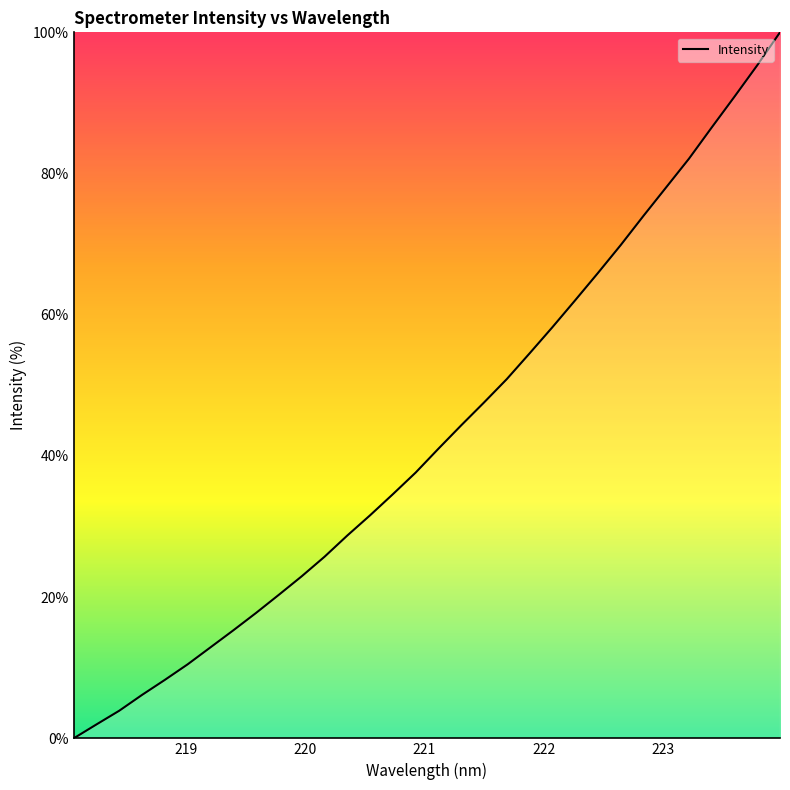

What is the difference between the maximum and minimum values?

100.0